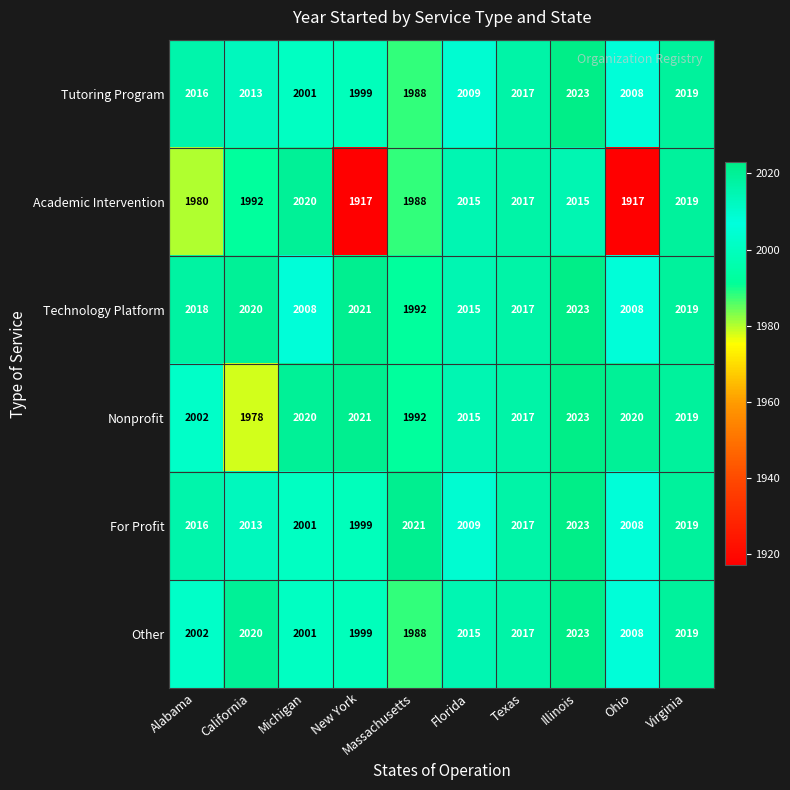

What is the maximum value shown in the chart?

2023